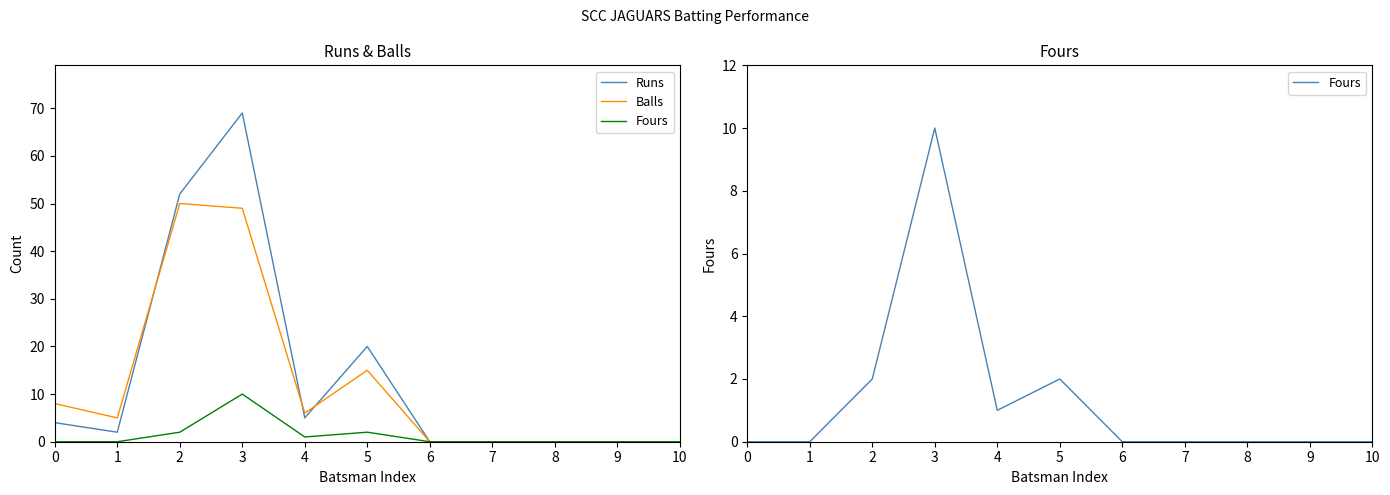

What is the difference between the maximum and second lowest values in the Runs series?

69